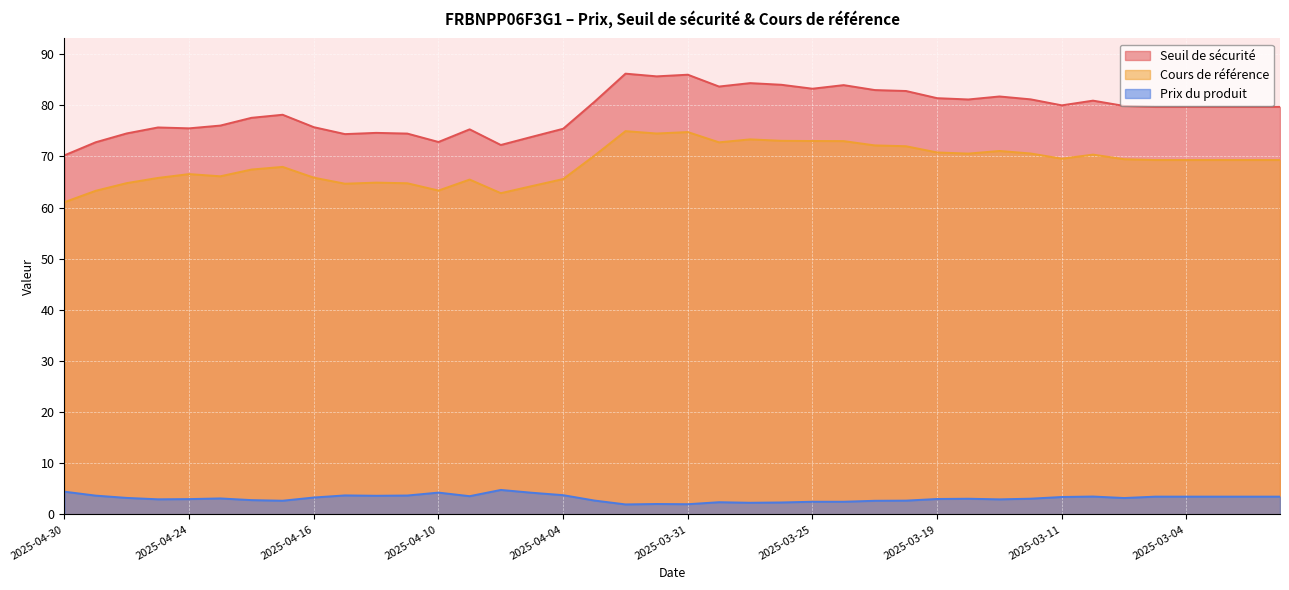

Which category has the lowest value across all series?

2025-04-02